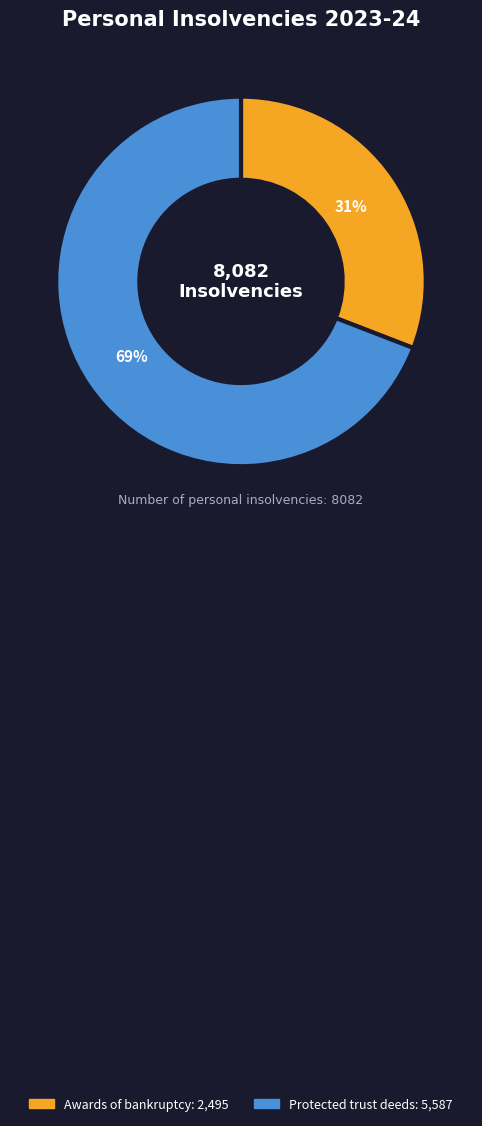

The Protected trust deeds slice represents 69% of the pie. True or false?

True